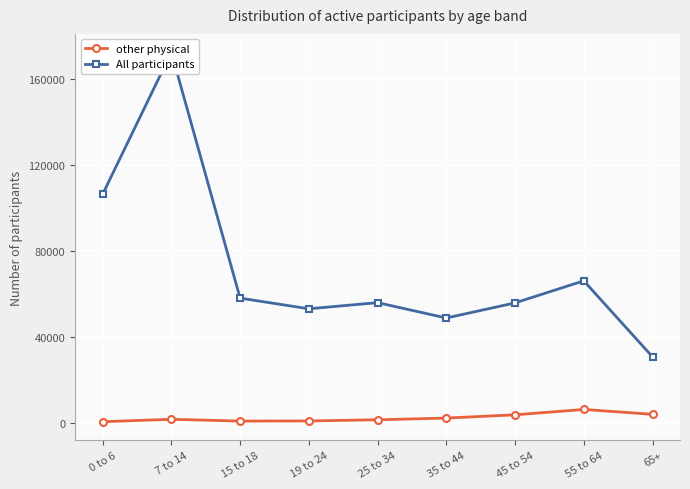

Reading right to left, transcribe all the data shown in this chart.

other physical: 3833	6087	3588	2079	1285	733	675	1508	378
All participants: 30595	66003	55711	48679	55833	52973	57938	172402	106314